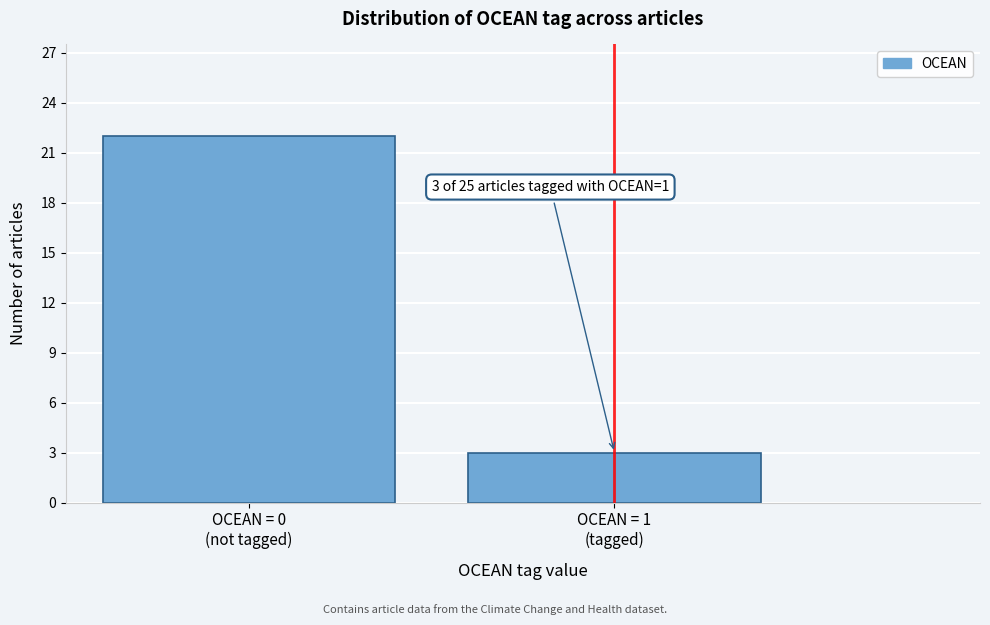

Reading left to right, list all the values displayed in this chart.

22	3